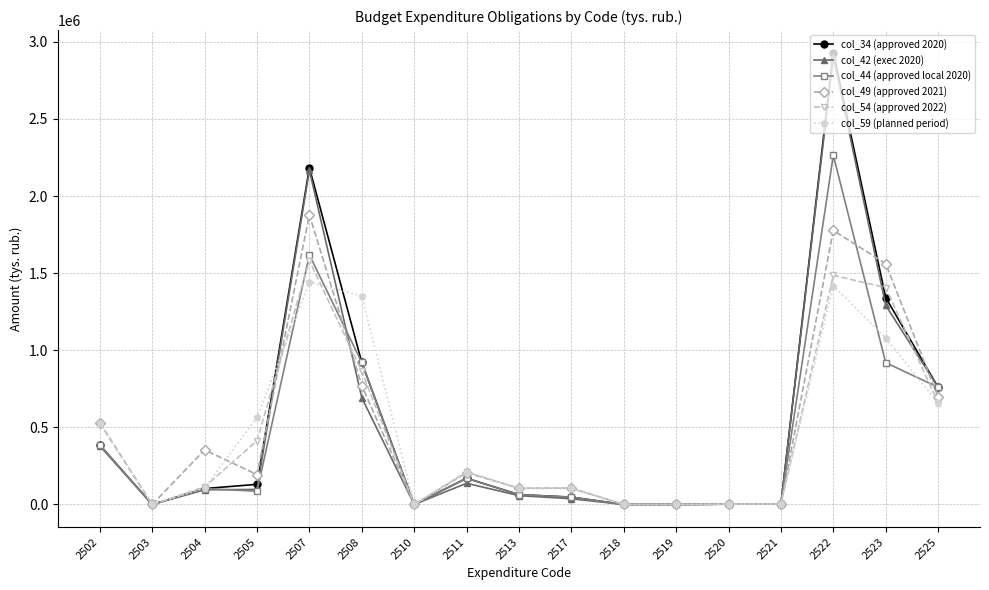

Is the value of col_49 (approved 2021) at 2520 greater than the value of col_54 (approved 2022) at 2511?

No